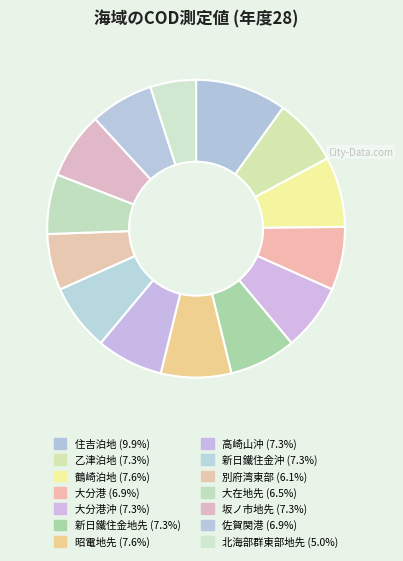

How many segments does this pie chart have?

14